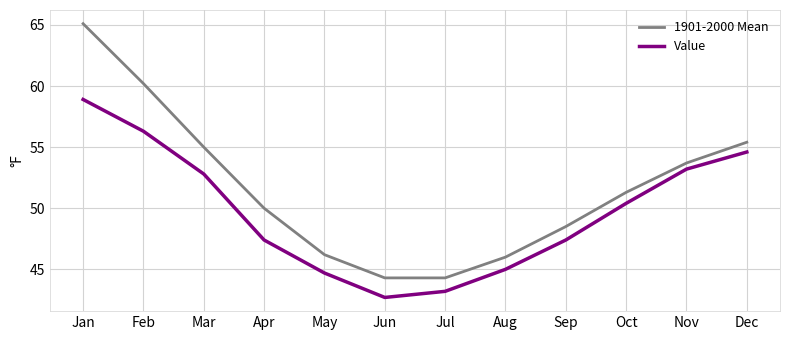

Where is Value nearest to the value 50?

Oct